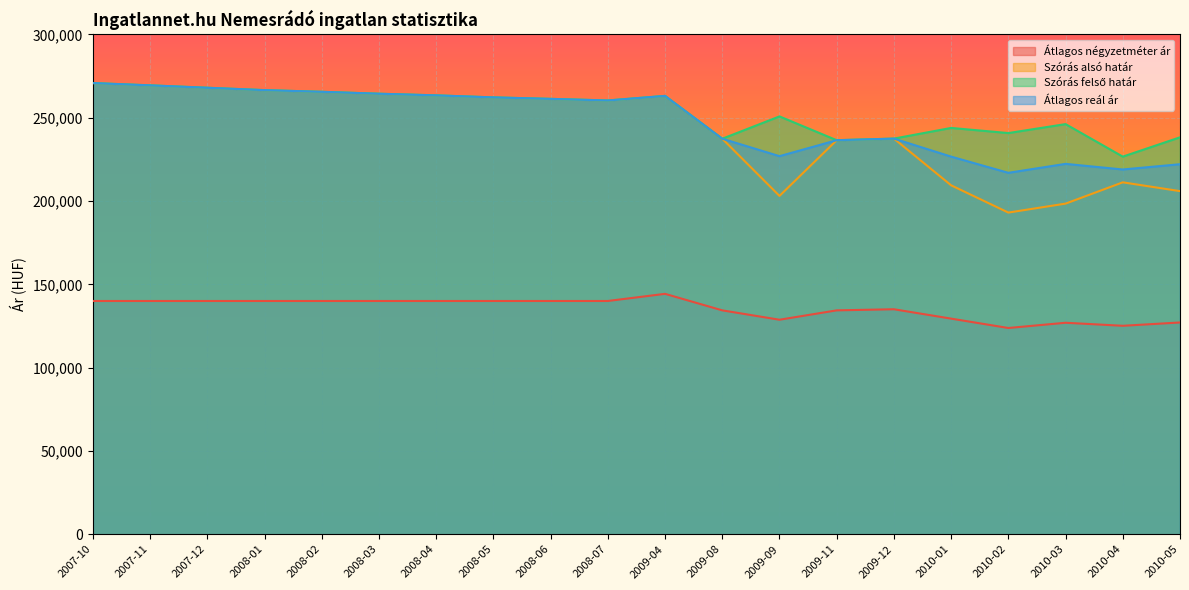

How many interior local peaks does the Átlagos reál ár series have?

3